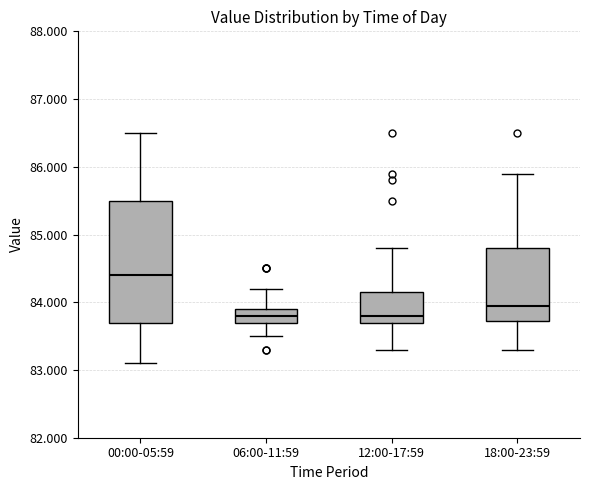

Comparing the boxes themselves (not the whiskers), which one is the tallest?

00:00-05:59